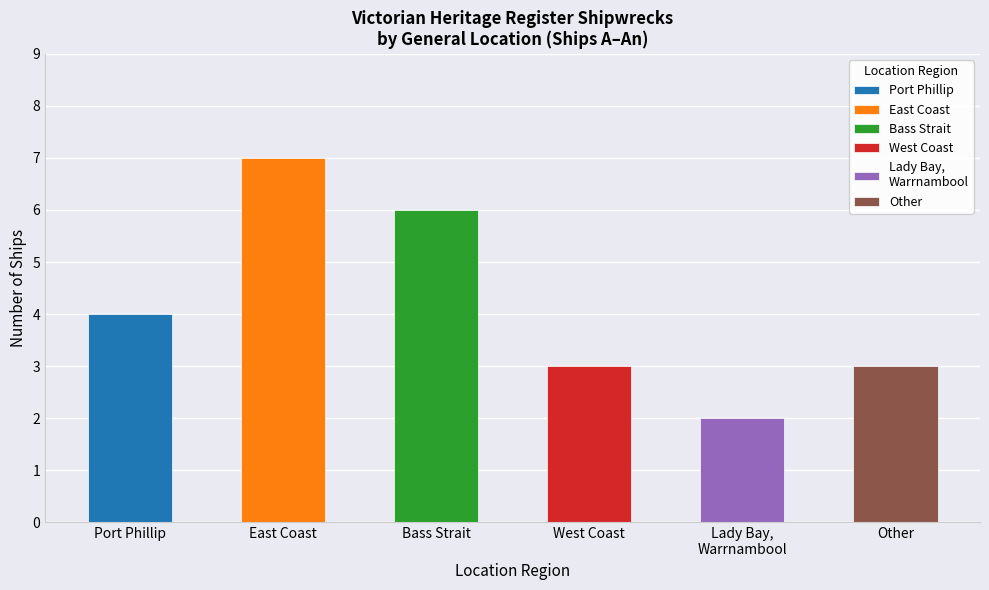

At which label does the data first exceed 4?

East Coast